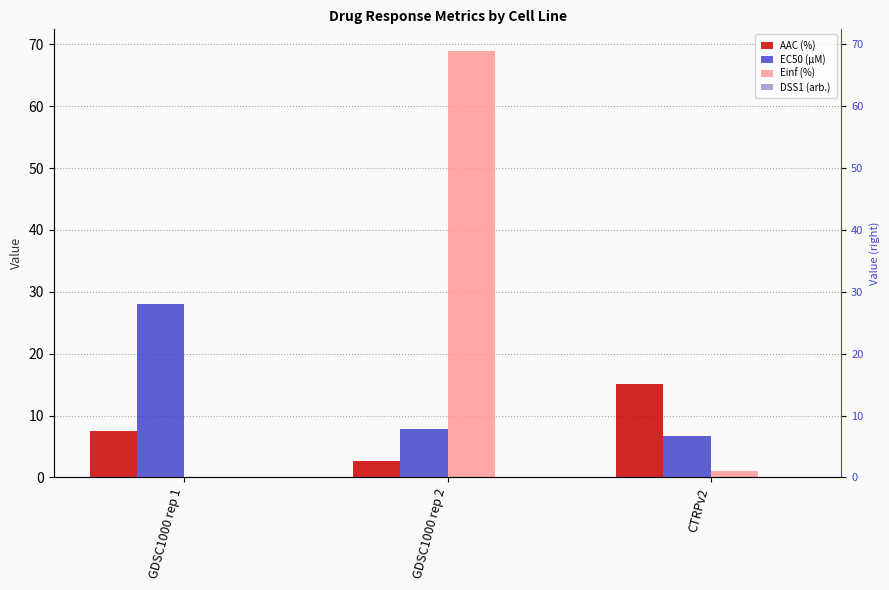

Which series changed the most between GDSC1000 rep 1 and CTRPv2?

EC50 (µM)